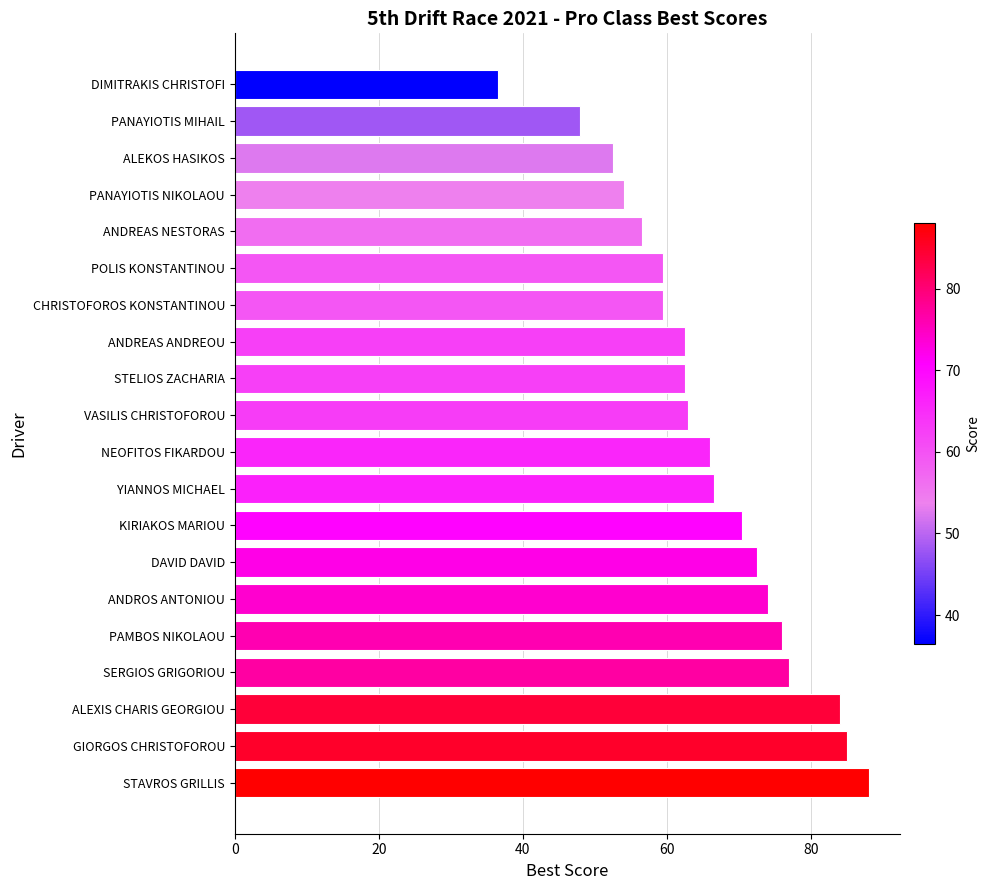

The chart shows a value of 62.1 at DIMITRAKIS CHRISTOFI. True or false?

False